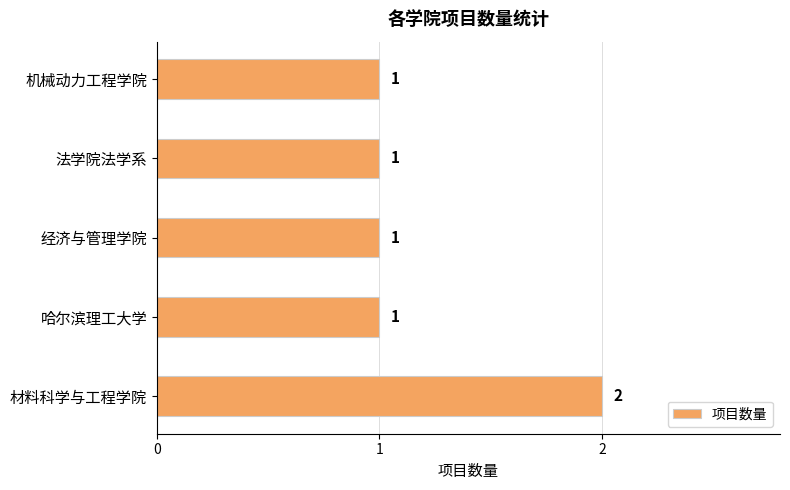

How many data points does each series have?

5